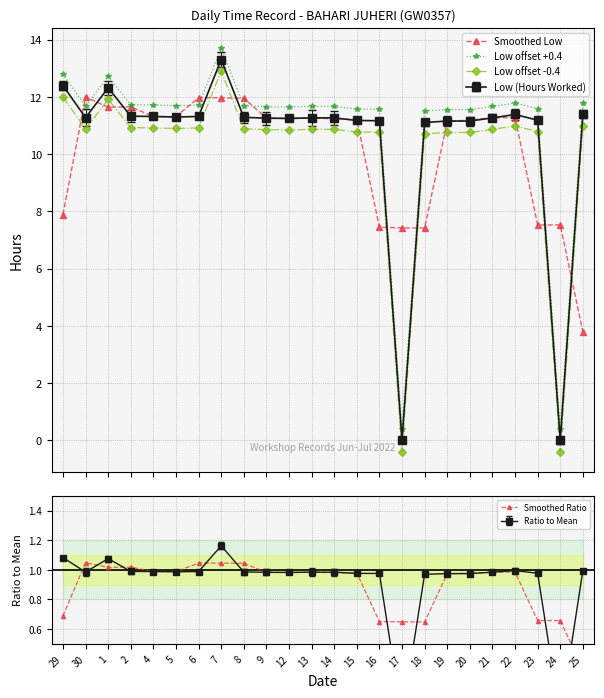

What is the average value of the Low offset -0.4 series?

10.1